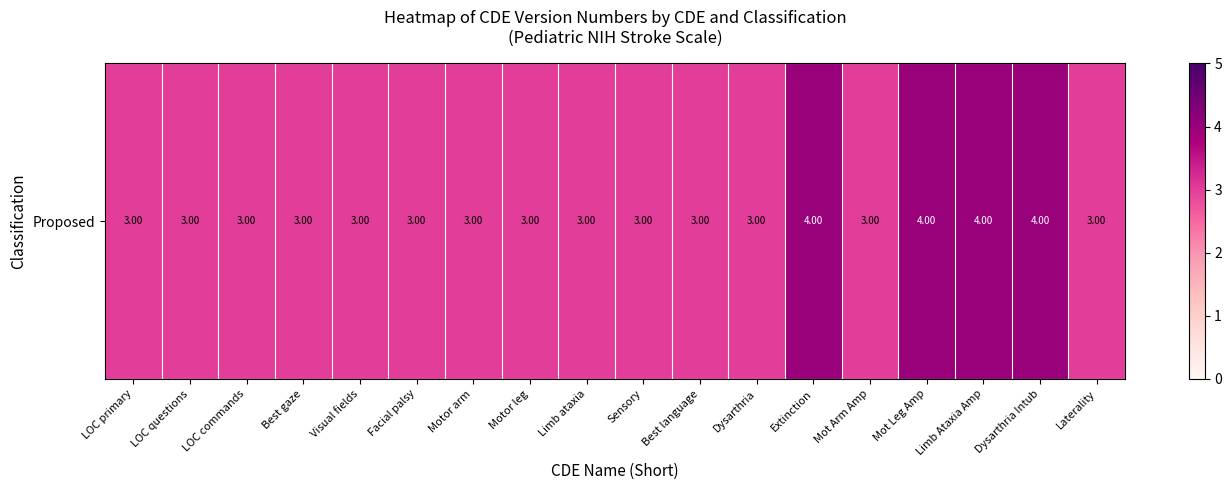

Where is the data nearest to the value 3?

LOC primary